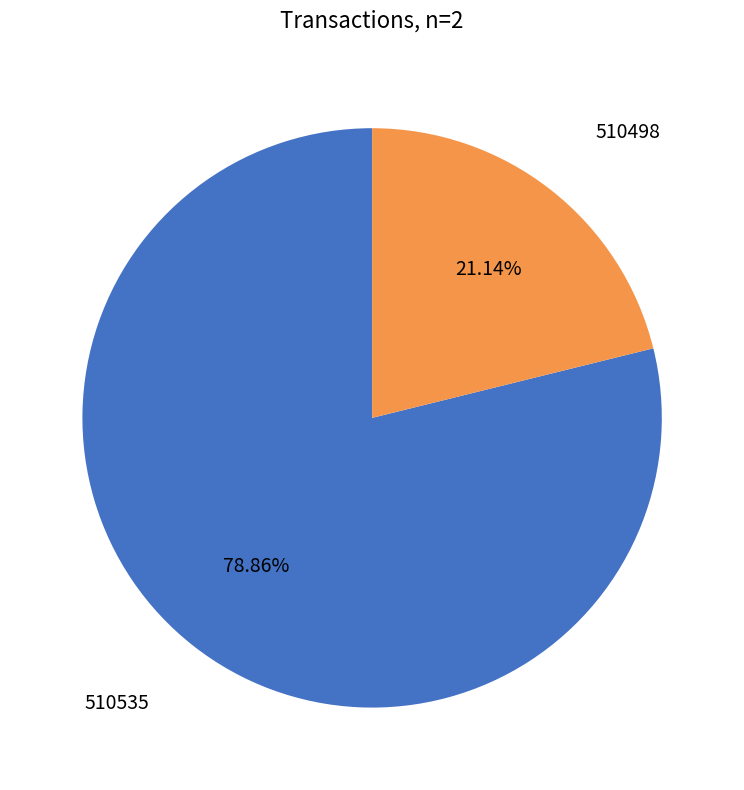

Does any single category account for the majority?

Yes